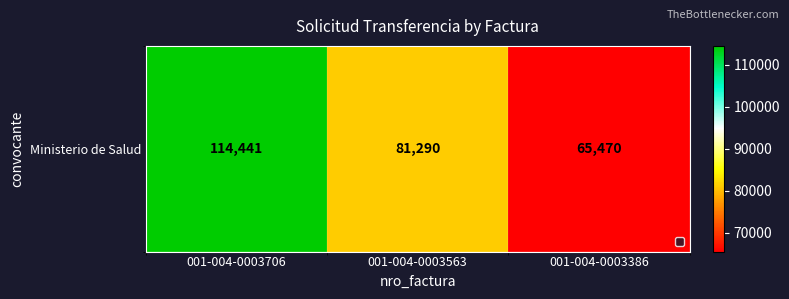

The value at 001-004-0003563 is 81290. True or false?

True